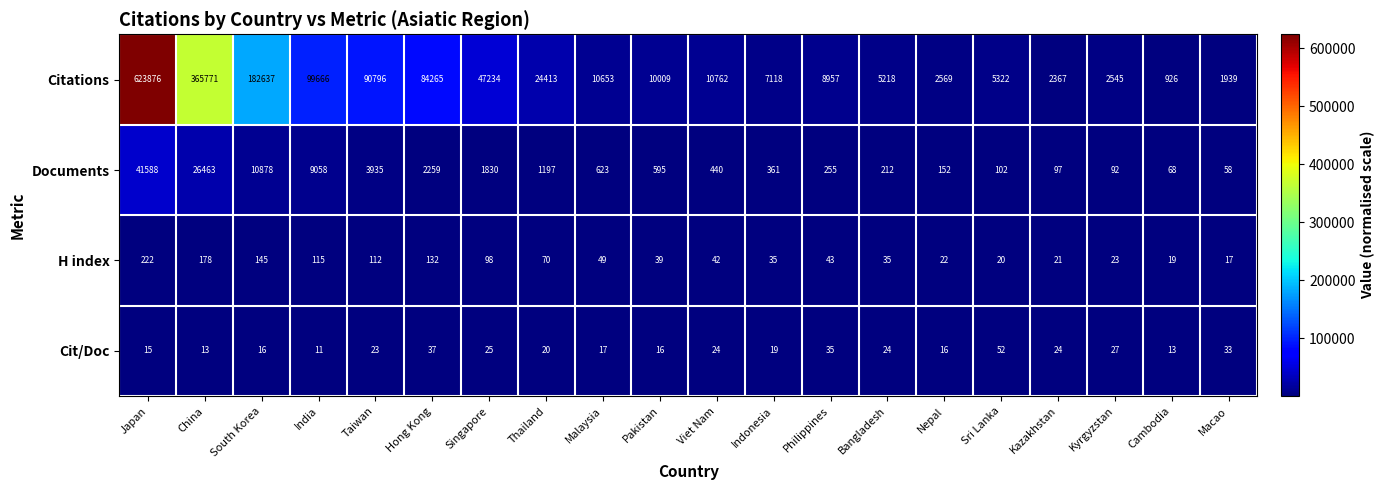

Between Japan and Bangladesh, which series saw the biggest shift?

Citations